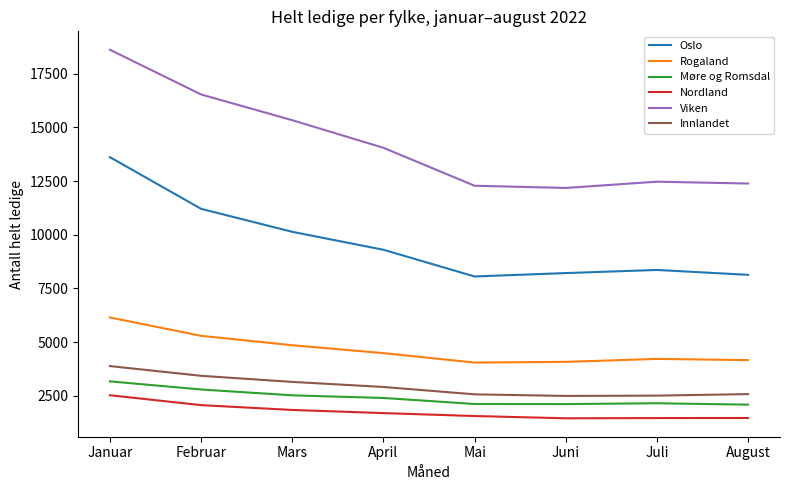

True or false: Rogaland has a value of 6804 at Juni.

False